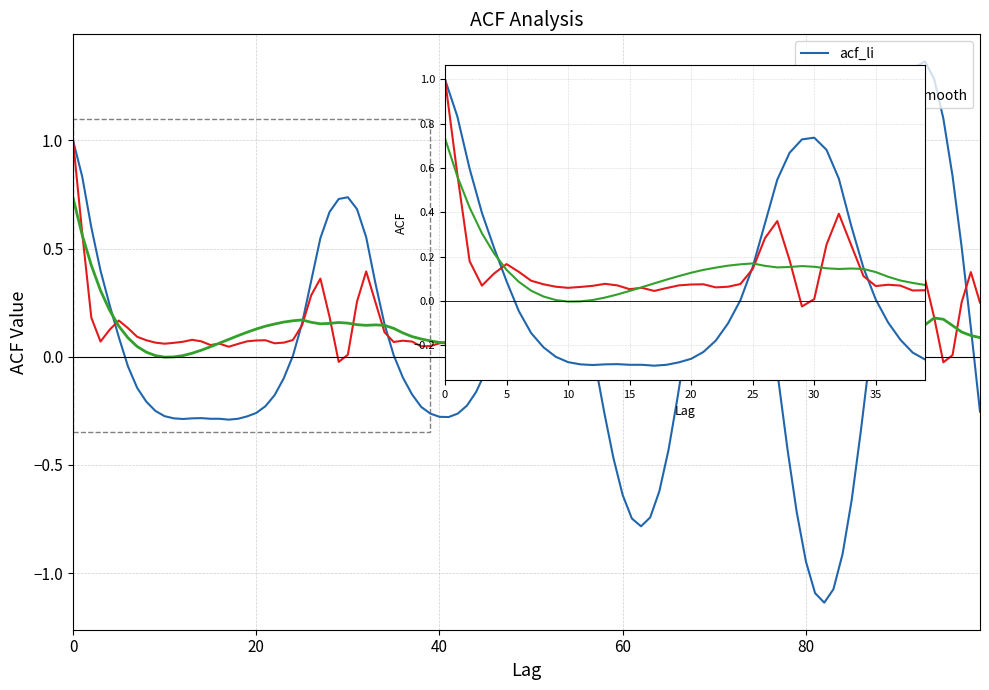

What is the total value across all series at 0?

2.7